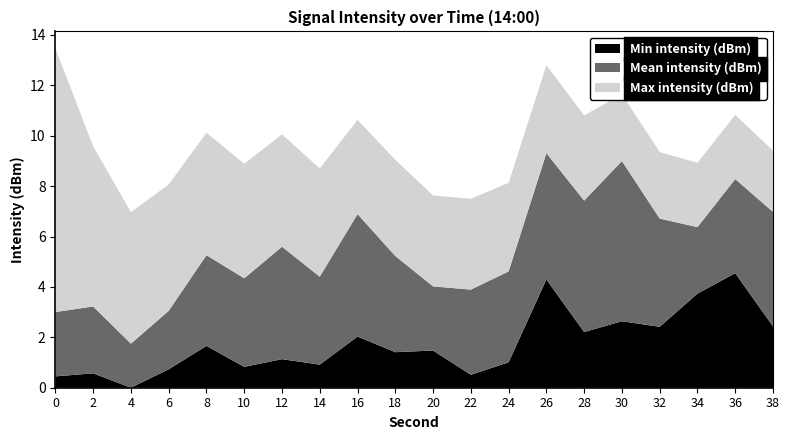

The value of Min intensity (dBm) at 36 is 4.5. True or false?

True